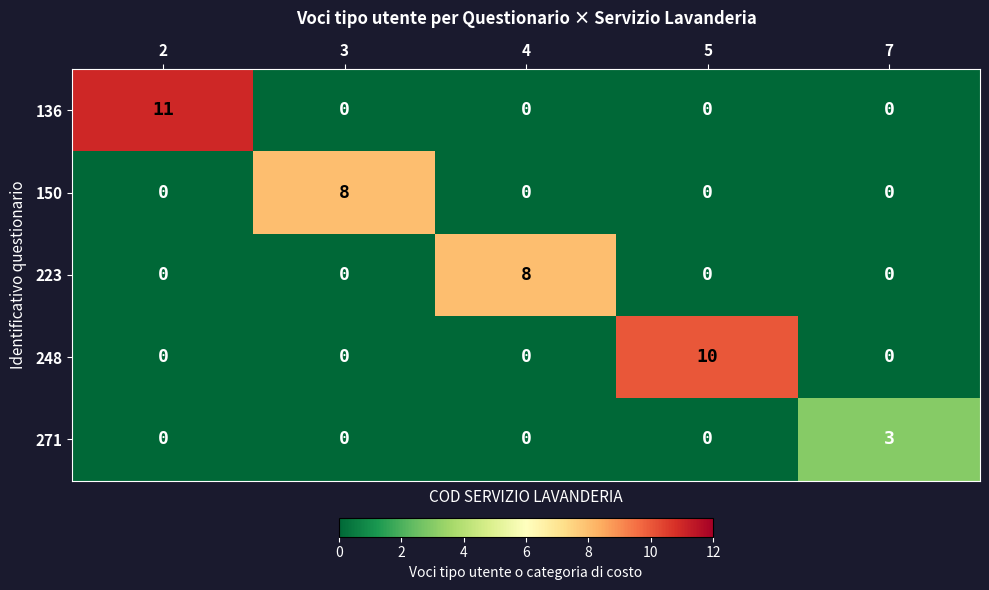

The value of 223 at 4 is 2. True or false?

False